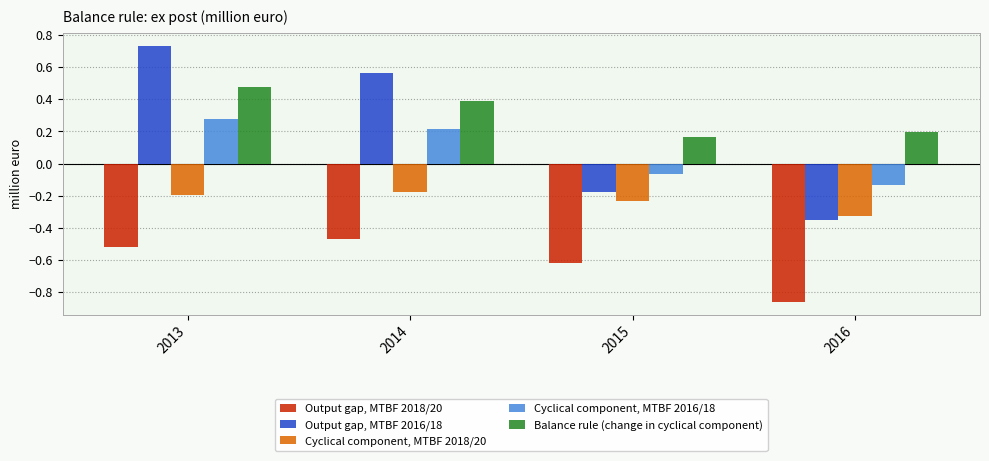

At how many categories does at least one series exceed 0?

4